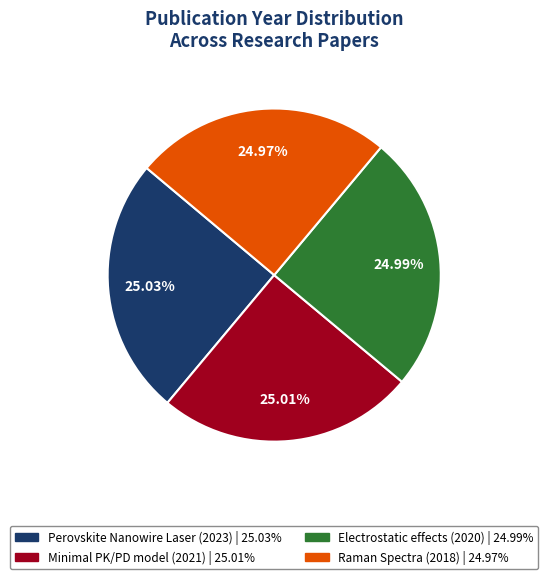

Does any single category account for the majority?

No